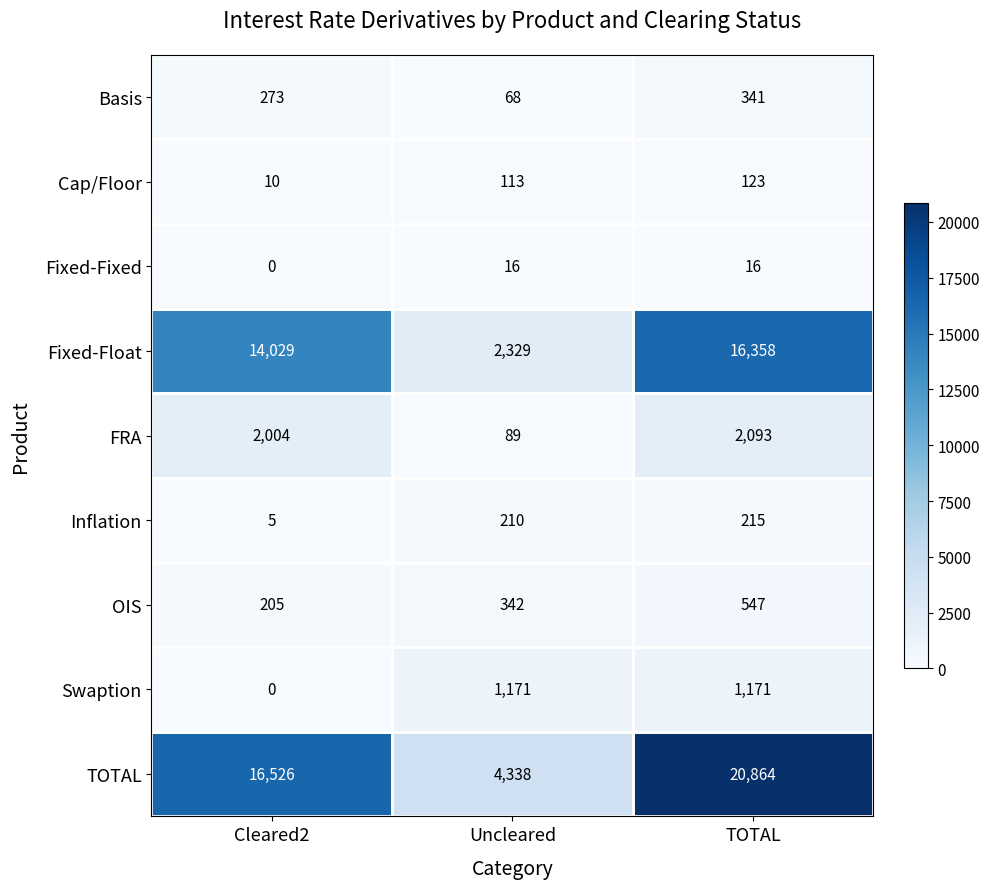

Which series has the largest total across all categories?

TOTAL